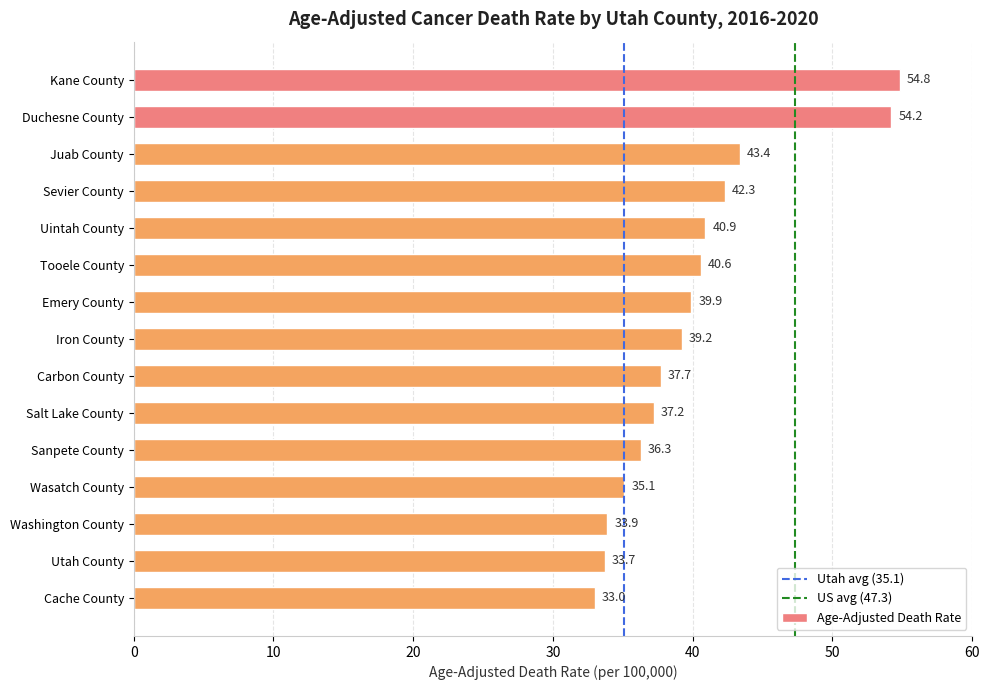

At which category does the chart reach its peak across all series?

Kane County